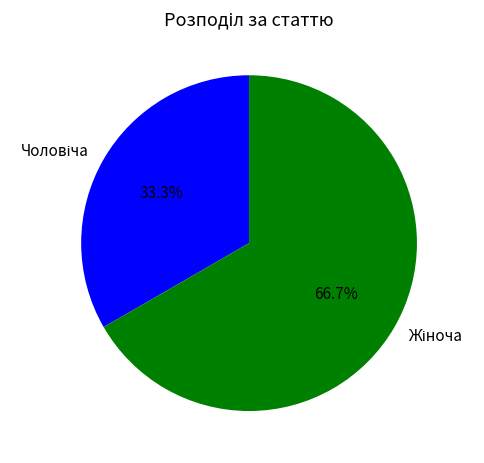

Is there a majority slice in this chart?

Yes